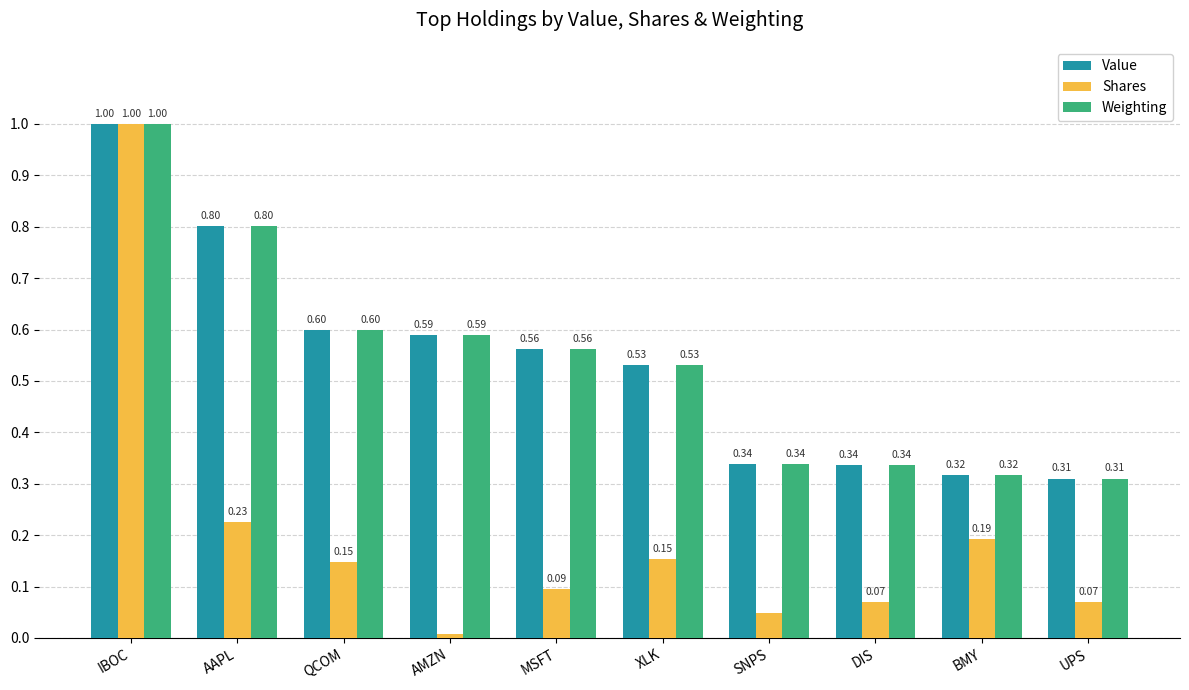

What is the total value across all series at BMY?

0.8